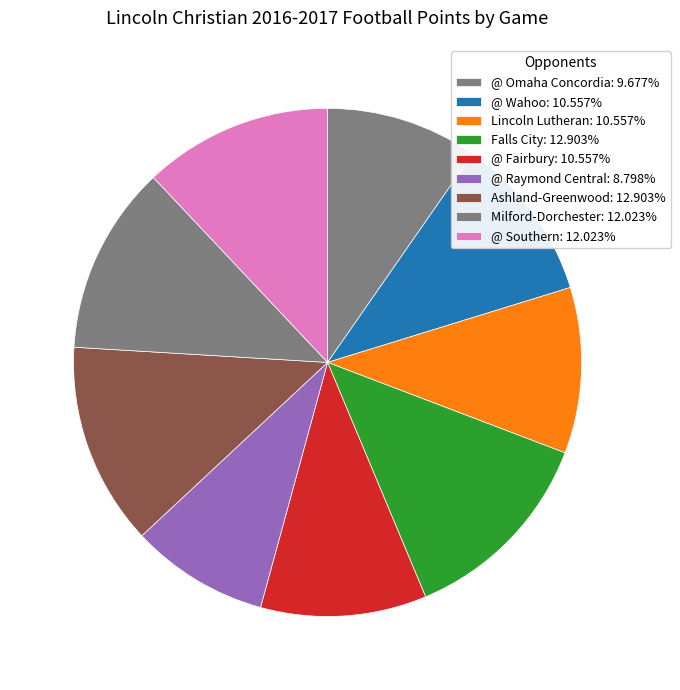

What is the smallest slice in the pie chart?

@ Raymond Central